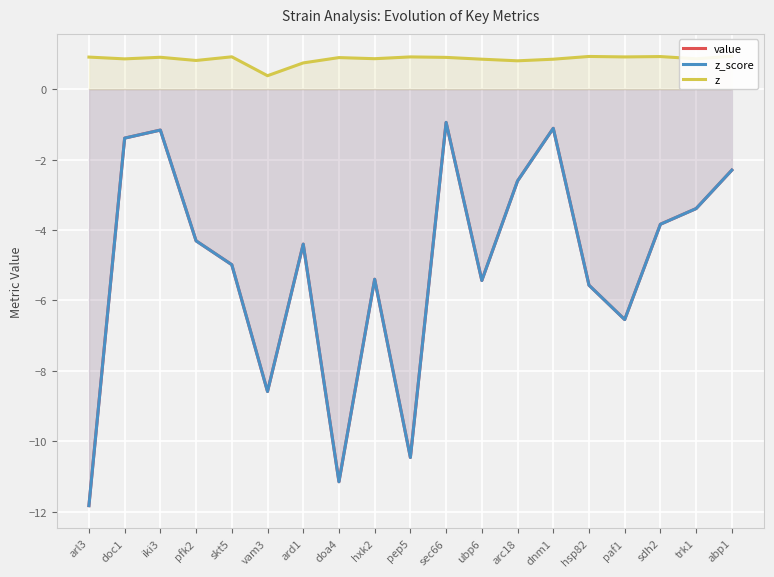

True or false: value and z_score cross at least once.

False